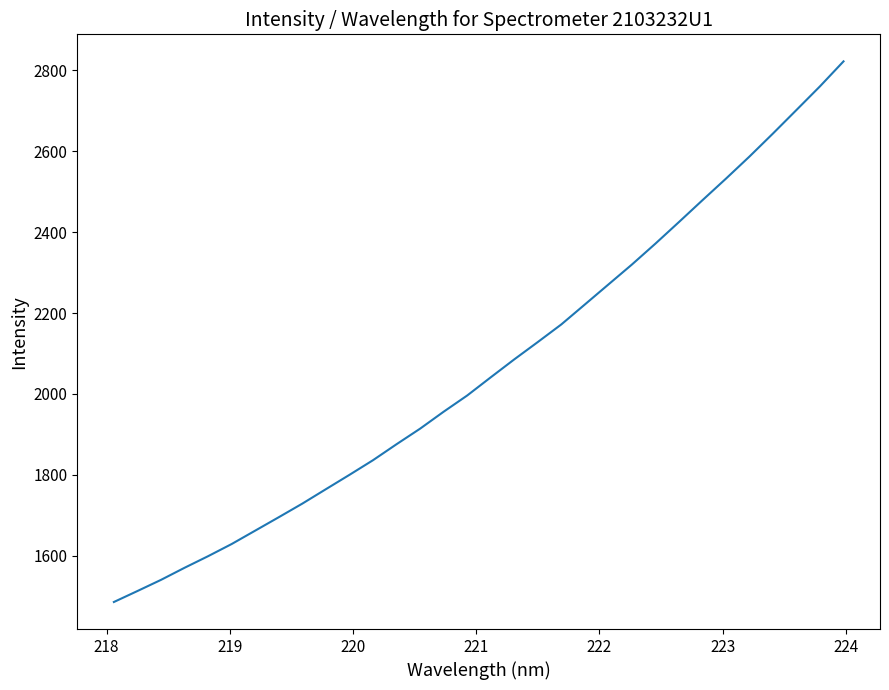

What is the maximum value shown in the chart?

2822.3